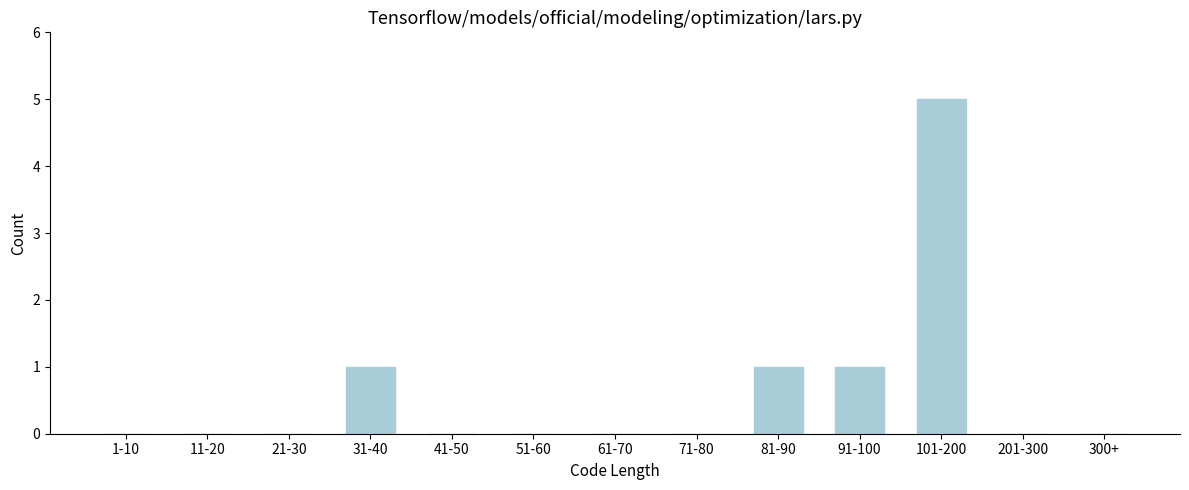

Reading left to right, what are all the values shown in this chart?

1-10=0	11-20=0	21-30=0	31-40=1	41-50=0	51-60=0	61-70=0	71-80=0	81-90=1	91-100=1	101-200=5	201-300=0	300+=0